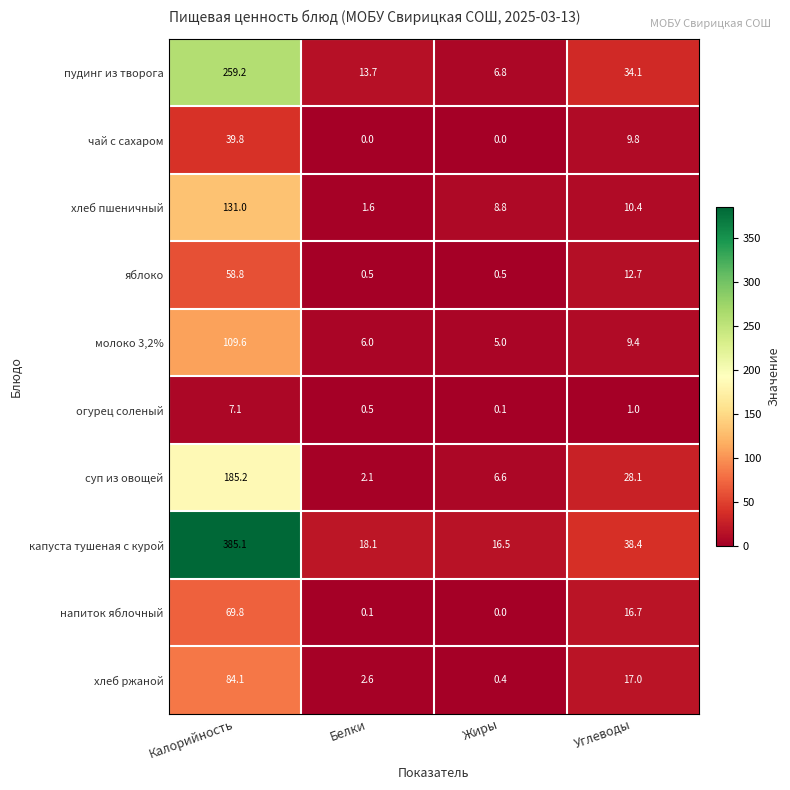

What is the difference between the maximum and second lowest values in the пудинг из творога series?

245.5